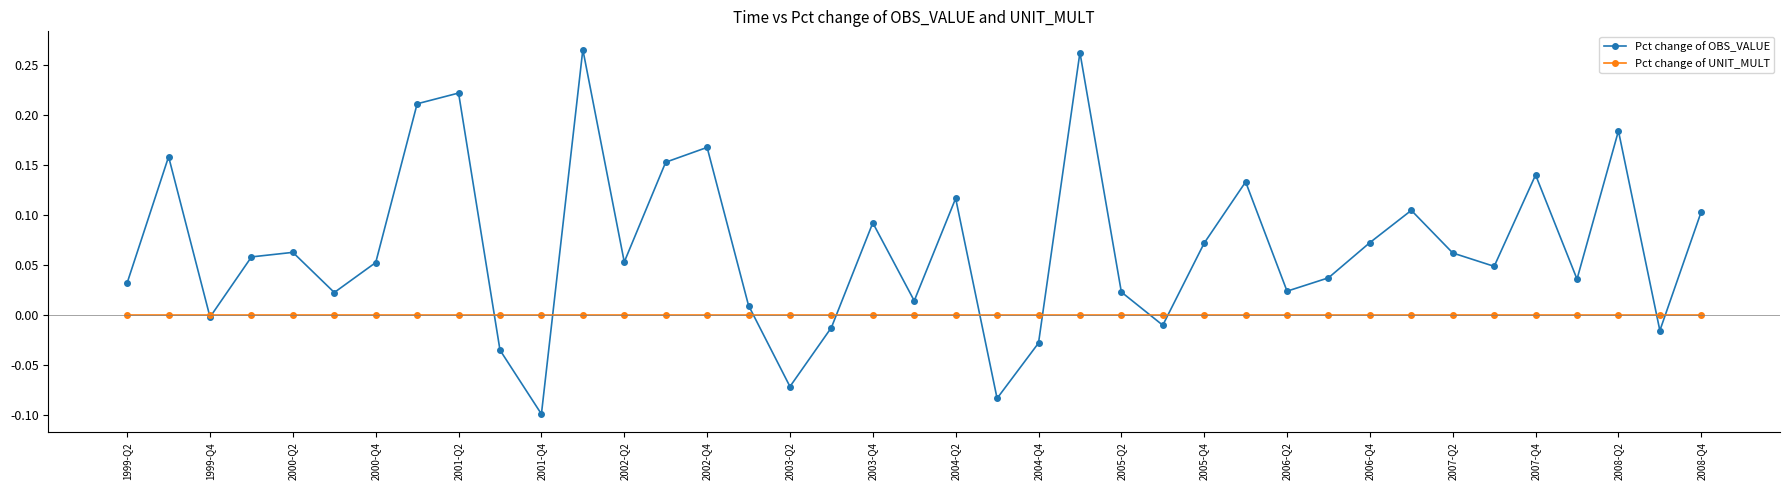

Rank the series by their average value, from lowest to highest.

Pct change of UNIT_MULT, Pct change of OBS_VALUE